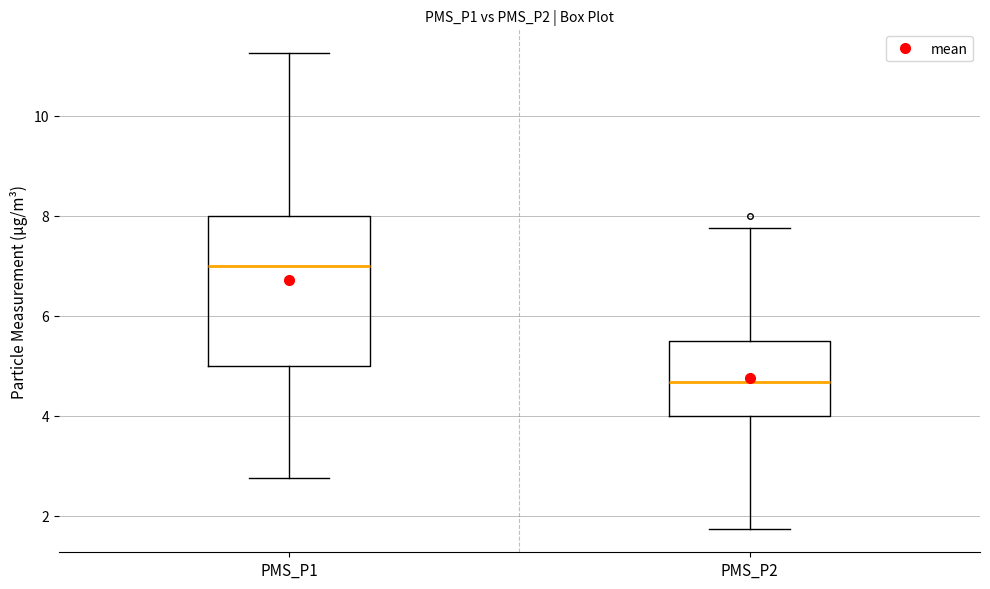

Which box is the tallest, from its lower edge to its upper edge?

PMS_P1